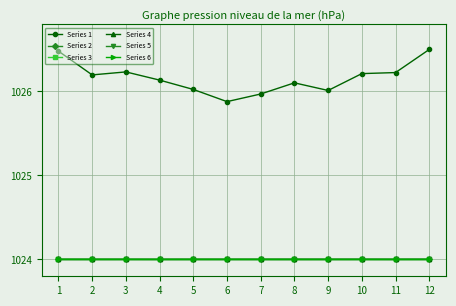

True or false: Series 3 and Series 1 intersect in this chart.

False